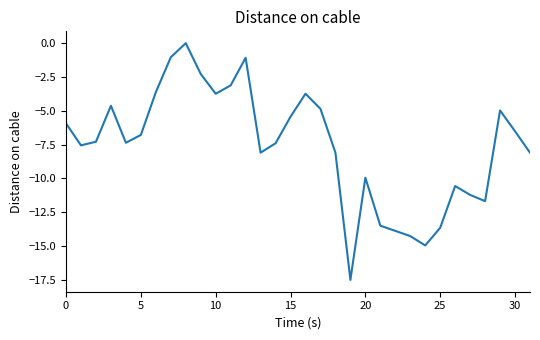

Is this an area chart (filled region under the line)?

No